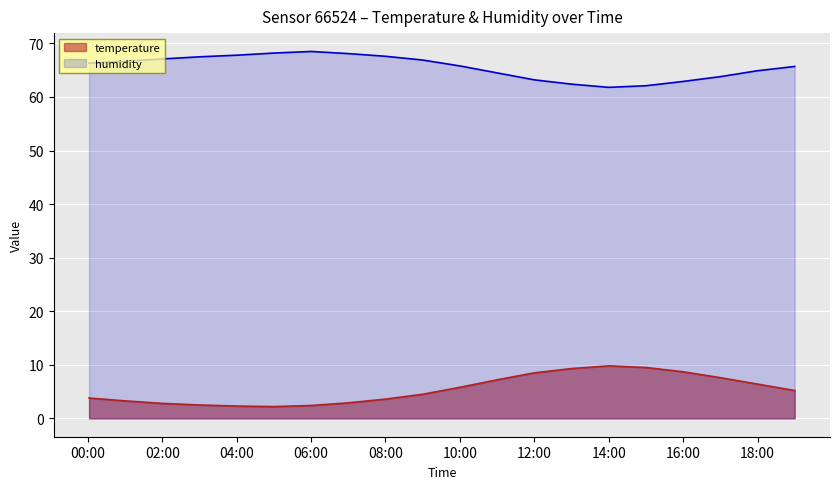

Is it true that temperature equals 11.8 at 11:00?

False